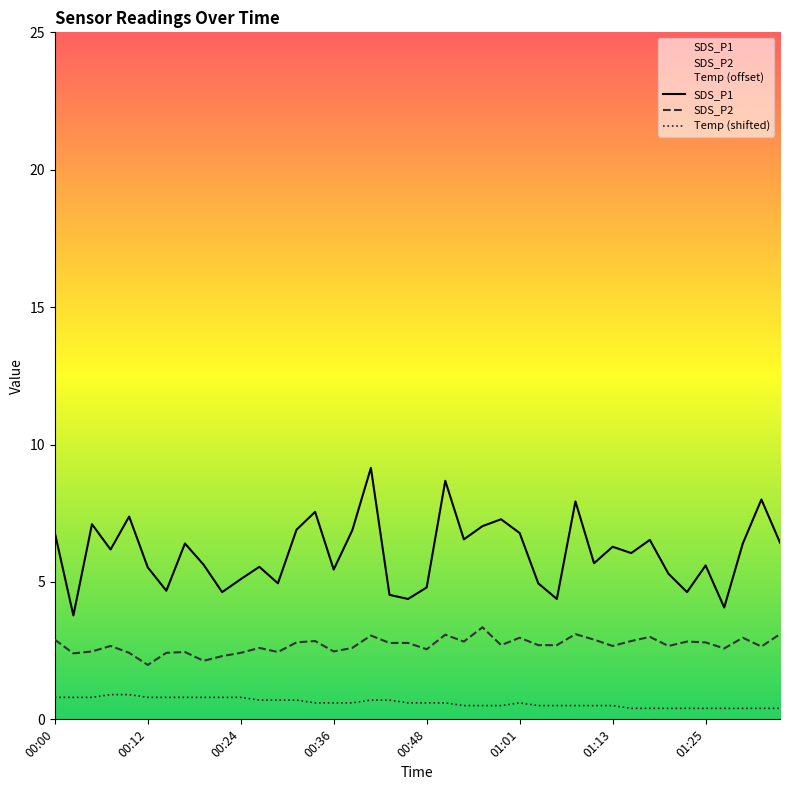

Which series has the largest total across all categories?

SDS_P1